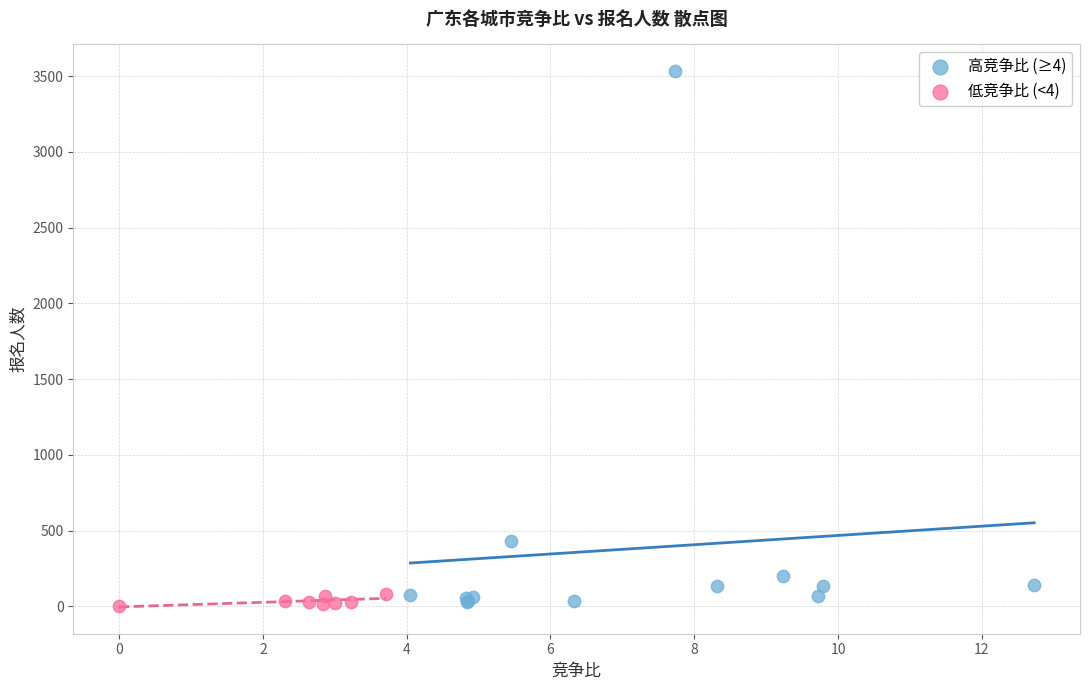

Which series reaches the maximum Y coordinate?

高竞争比 (≥4)